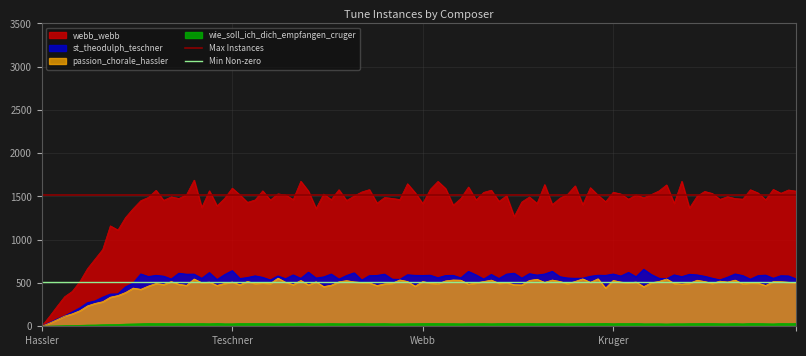

Where is Min Non-zero nearest to the value 509?

Hassler